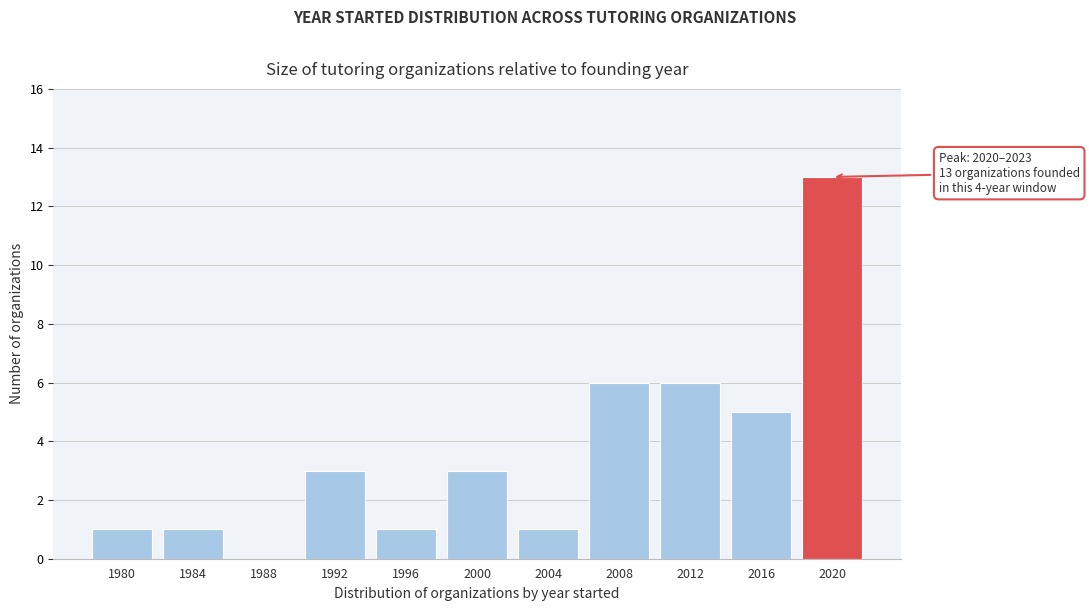

Reading left to right, what are all the values shown in this chart?

1980=1	1984=1	1988=0	1992=3	1996=1	2000=3	2004=1	2008=6	2012=6	2016=5	2020=13